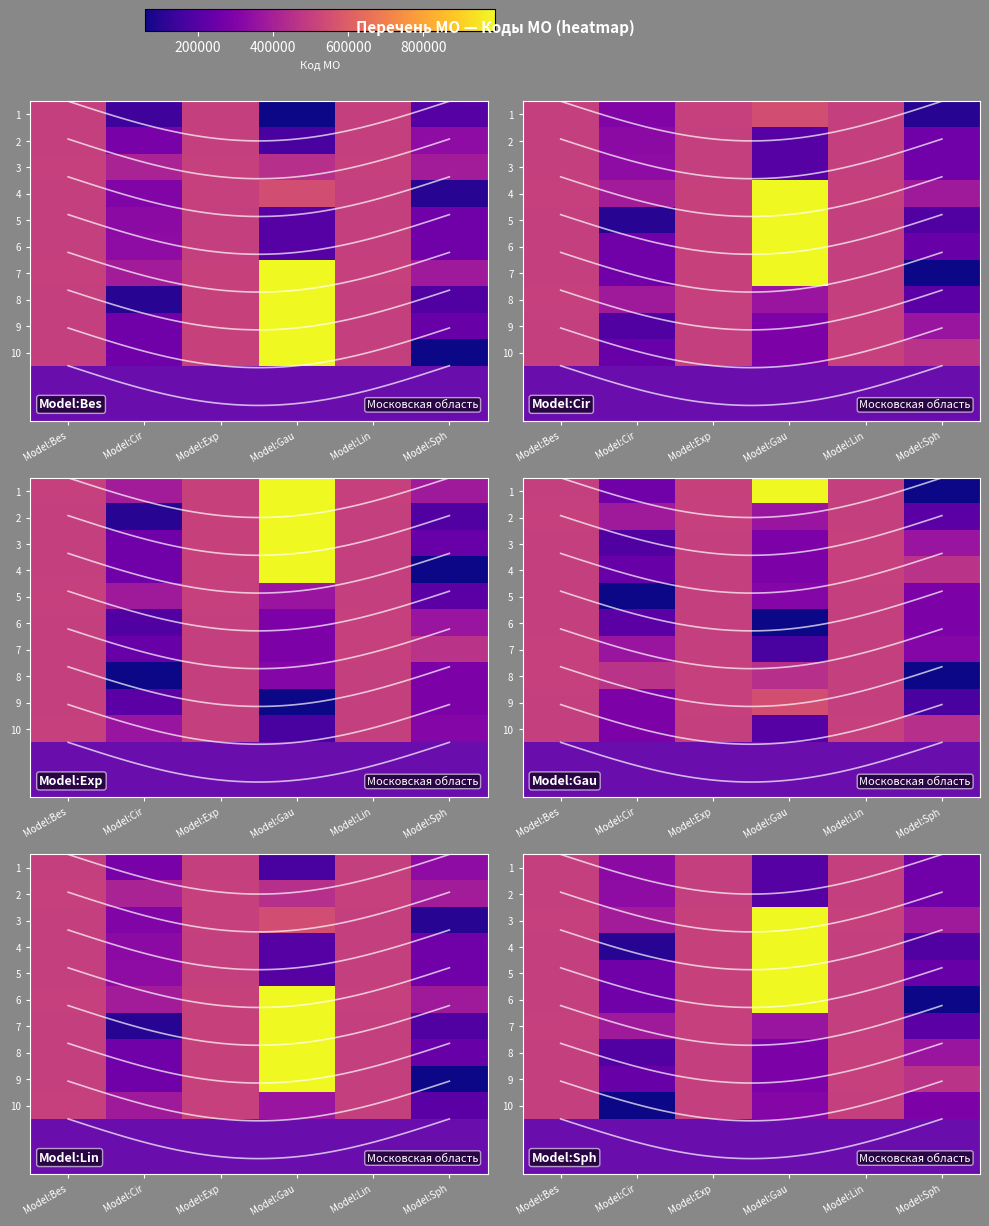

What is the sum of the 9 values at Model:Gau and Model:Exp?

794111